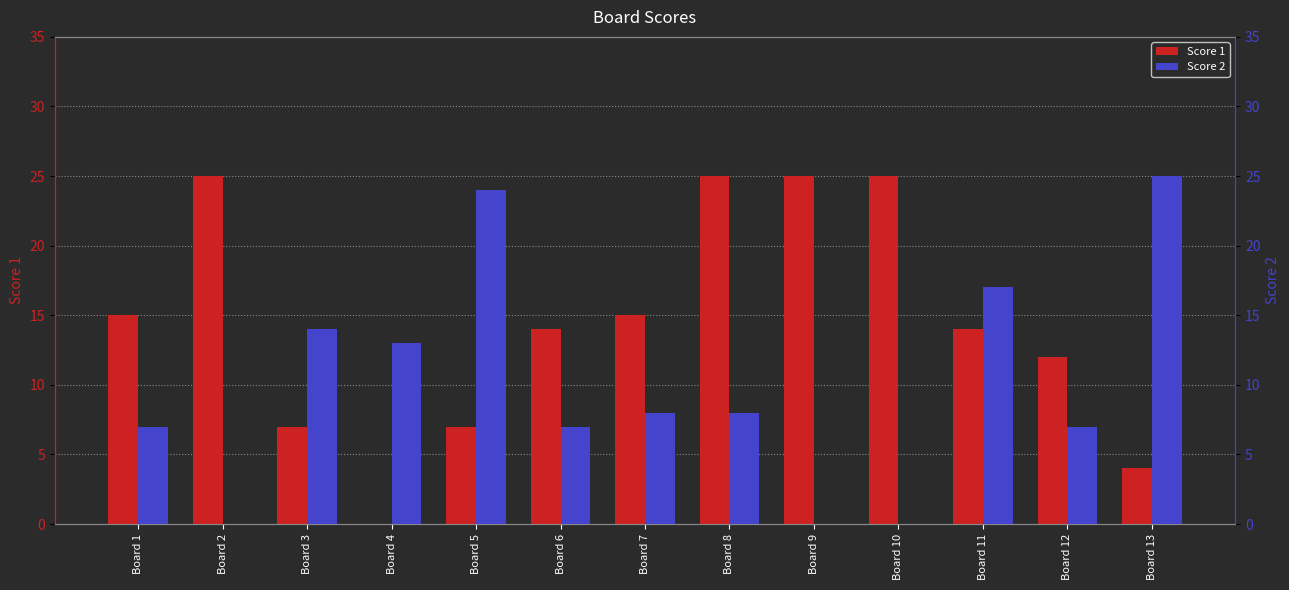

What is the spread (max minus min) of values at Board 12?

5